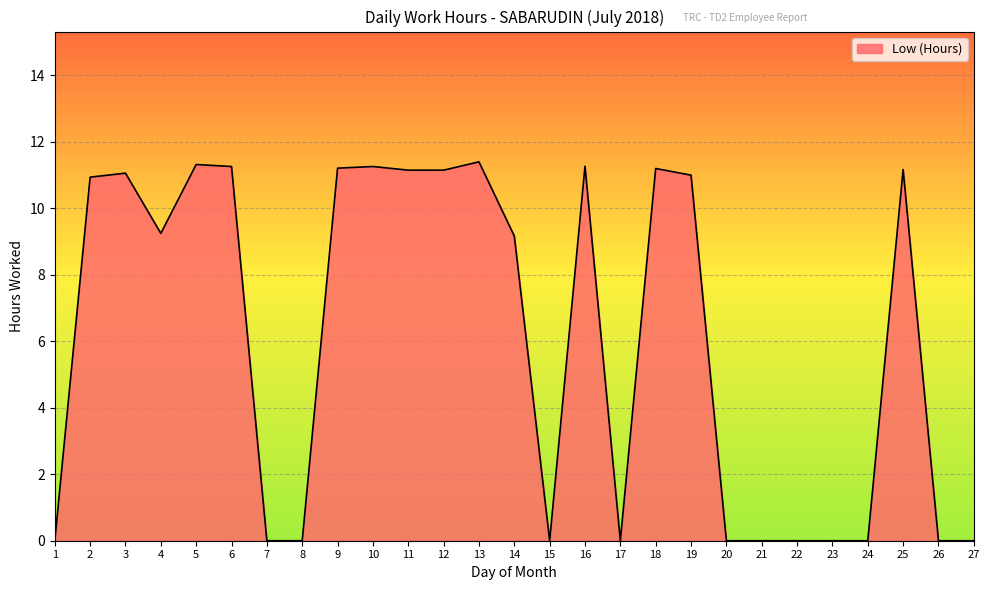

What is the change in value from 1 to 18?

+11.2